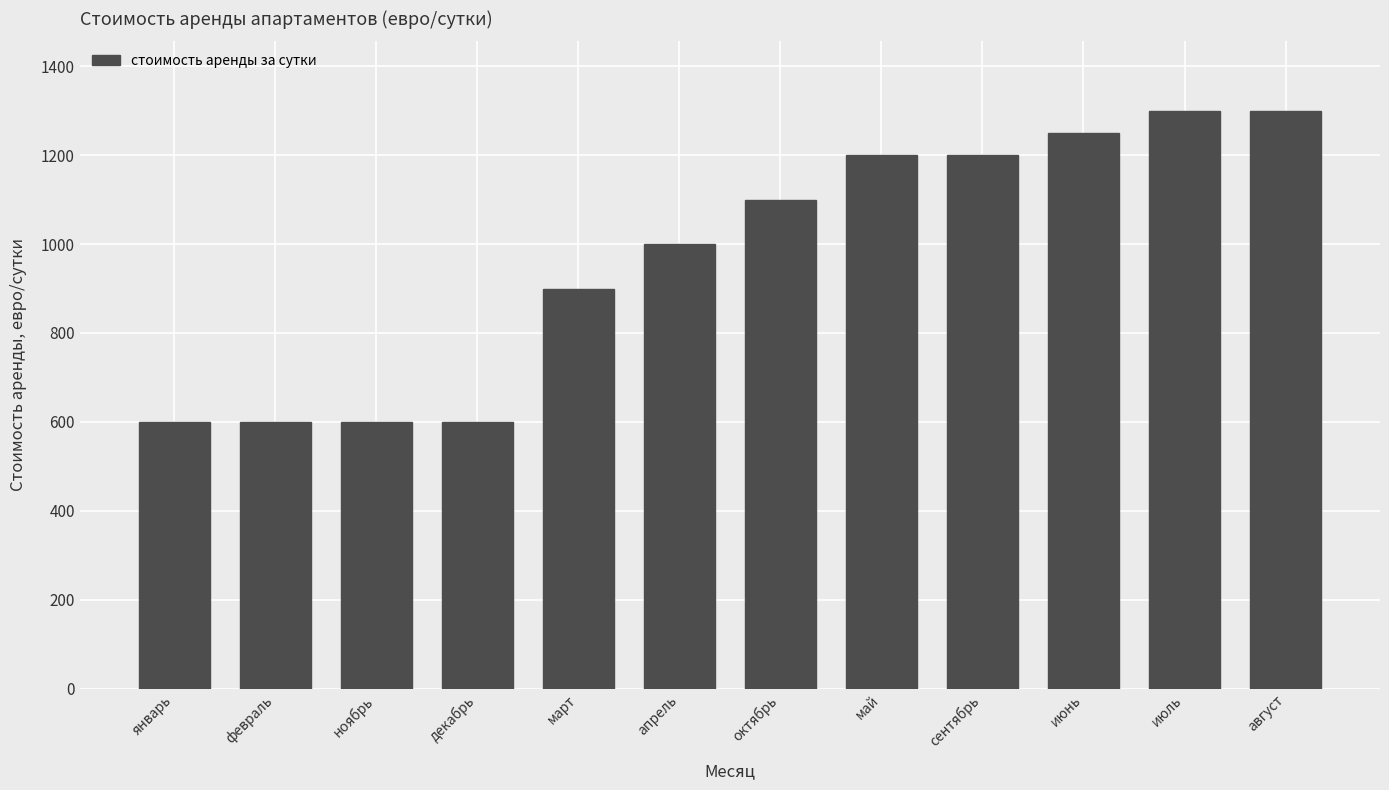

How many data points does each series have?

12